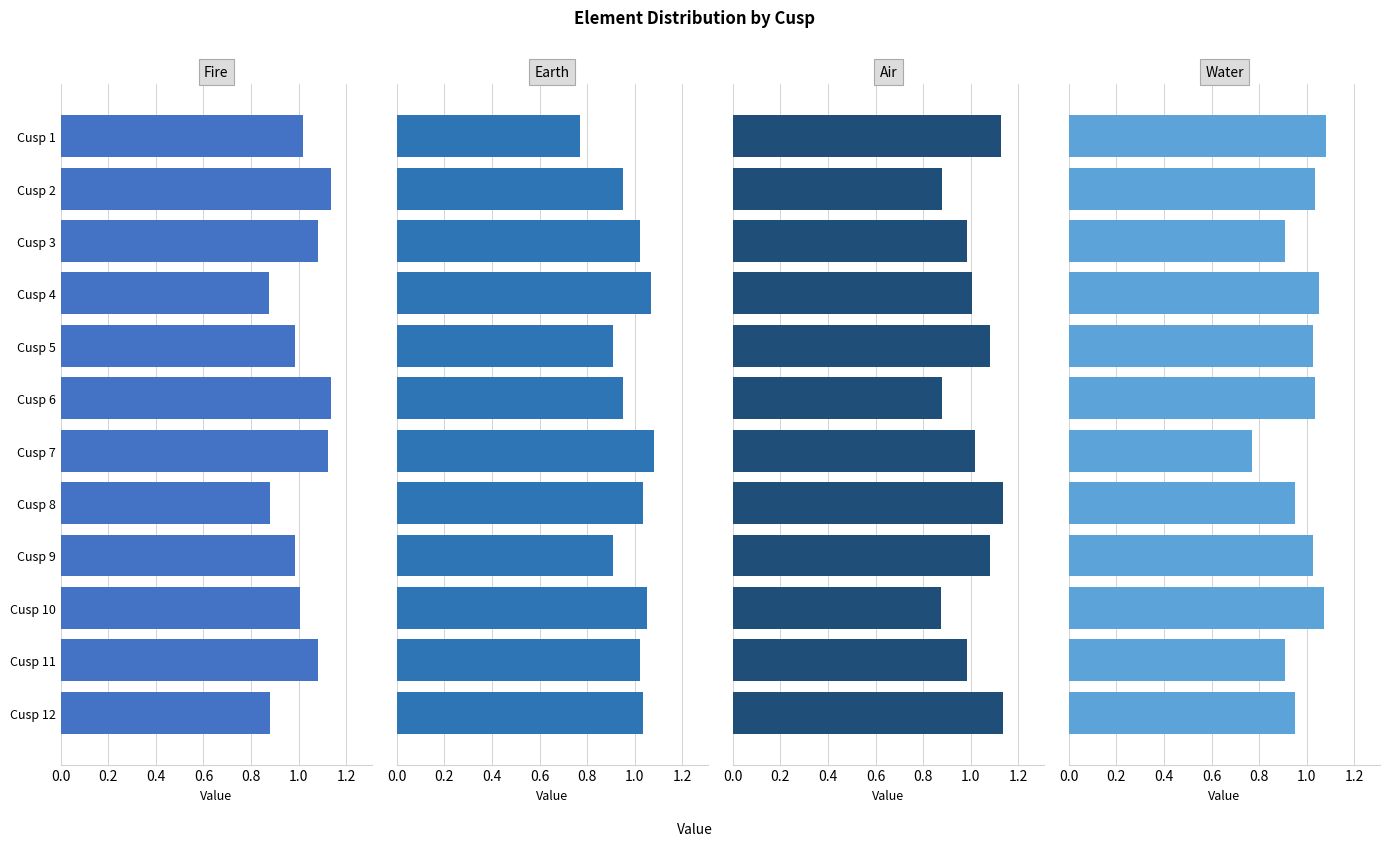

List the series in order of their peak value, lowest first.

Earth, Water, Fire, Air